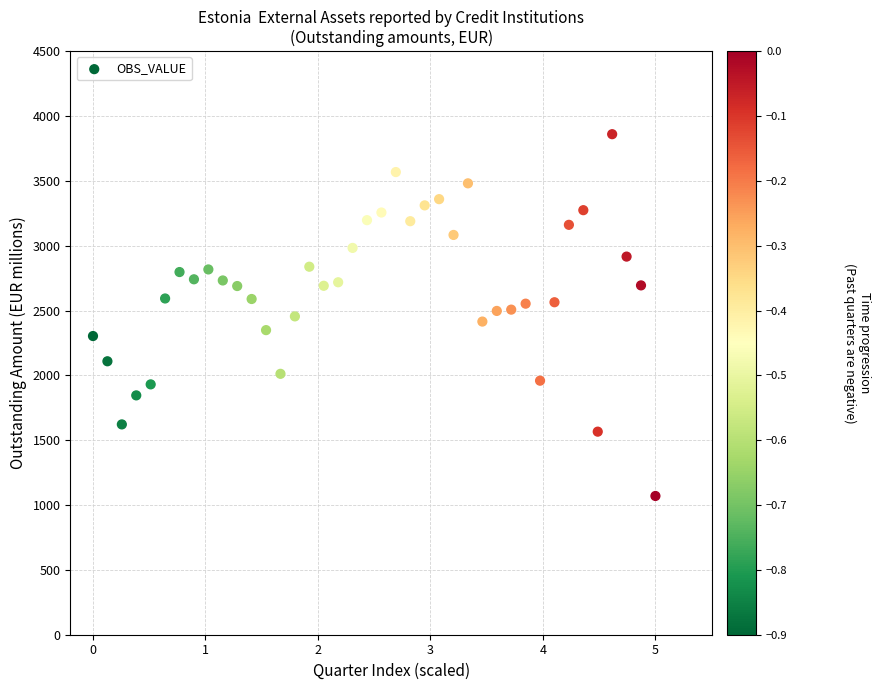

What is the range of Y values (max minus min)?

2790.0